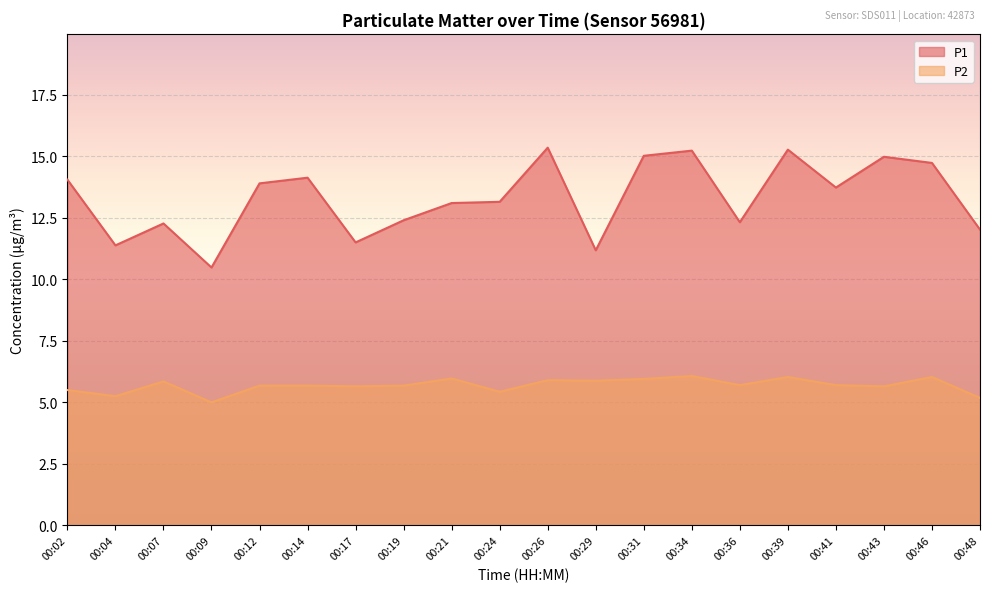

True or false: P1 and P2 cross at least once.

False